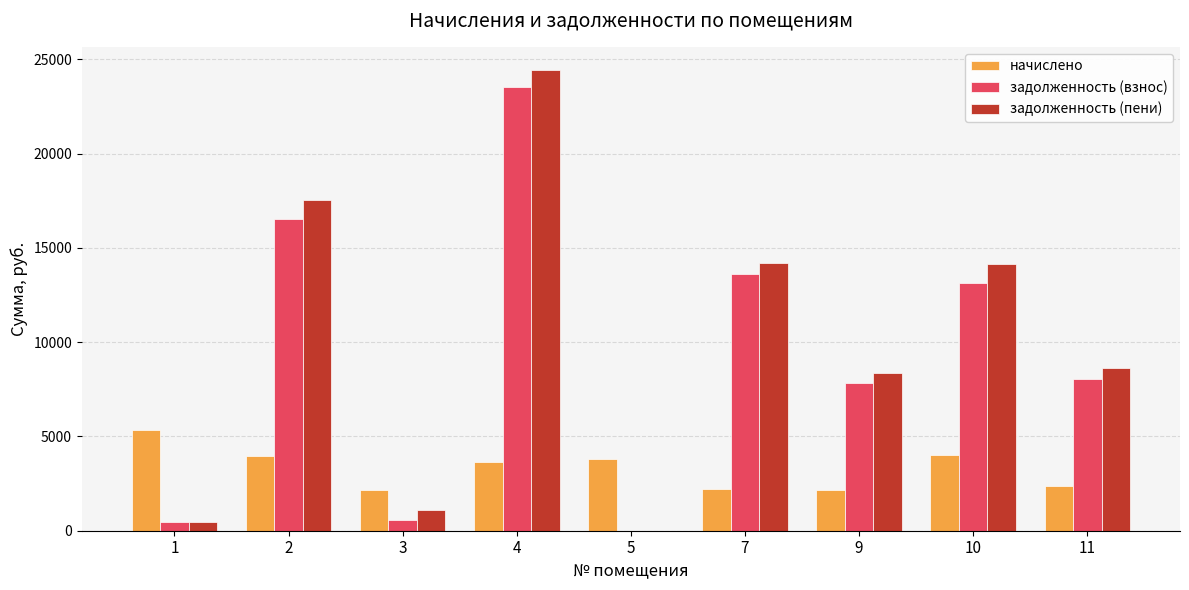

At which category is the sum across all series the highest?

4